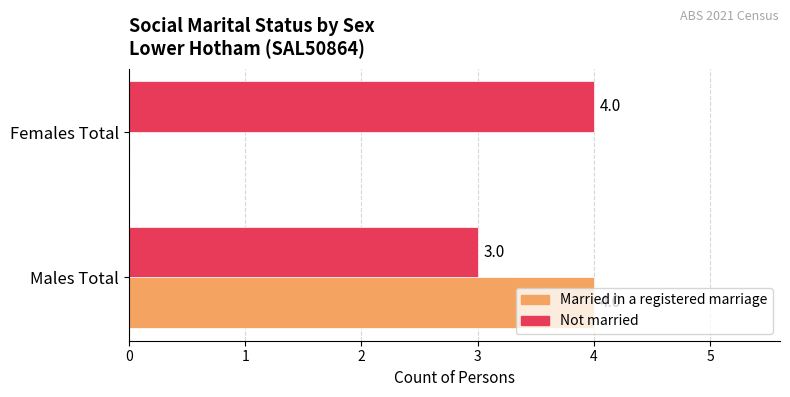

What is the maximum value for Married in a registered marriage?

4